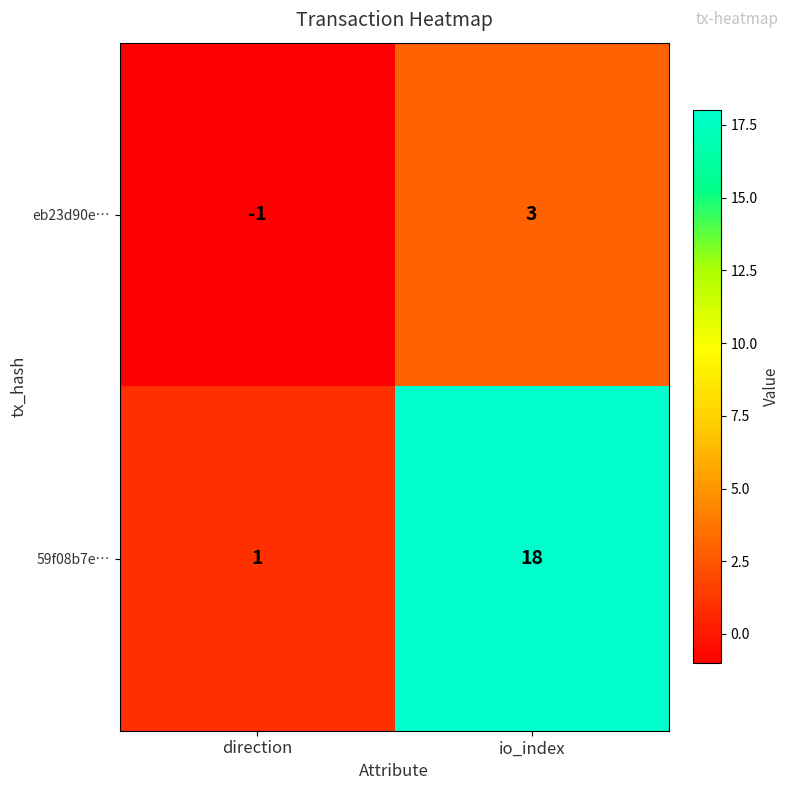

Count the number of categories in the chart.

2